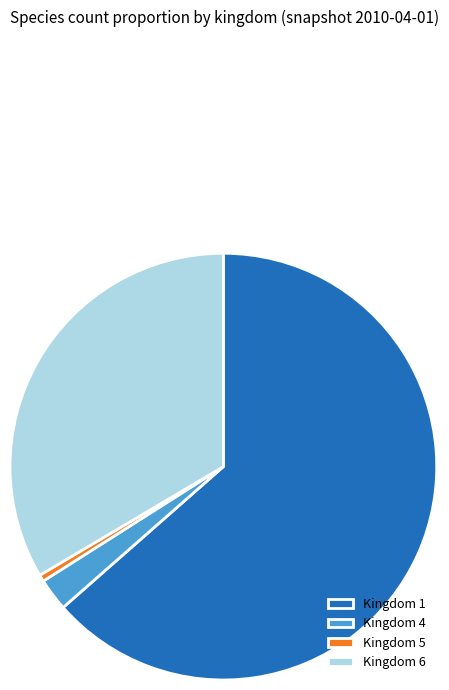

Which category has the biggest portion of the pie?

Kingdom 1